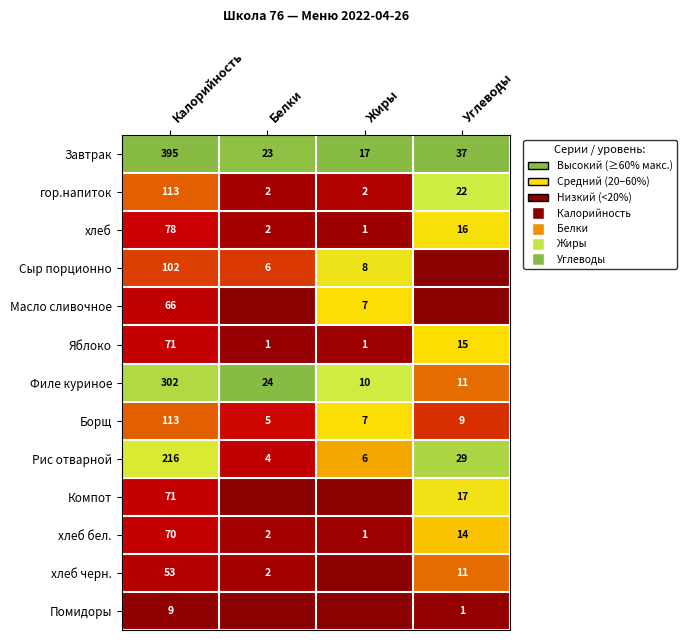

Read the Борщ value at Жиры, to the nearest 5.

5